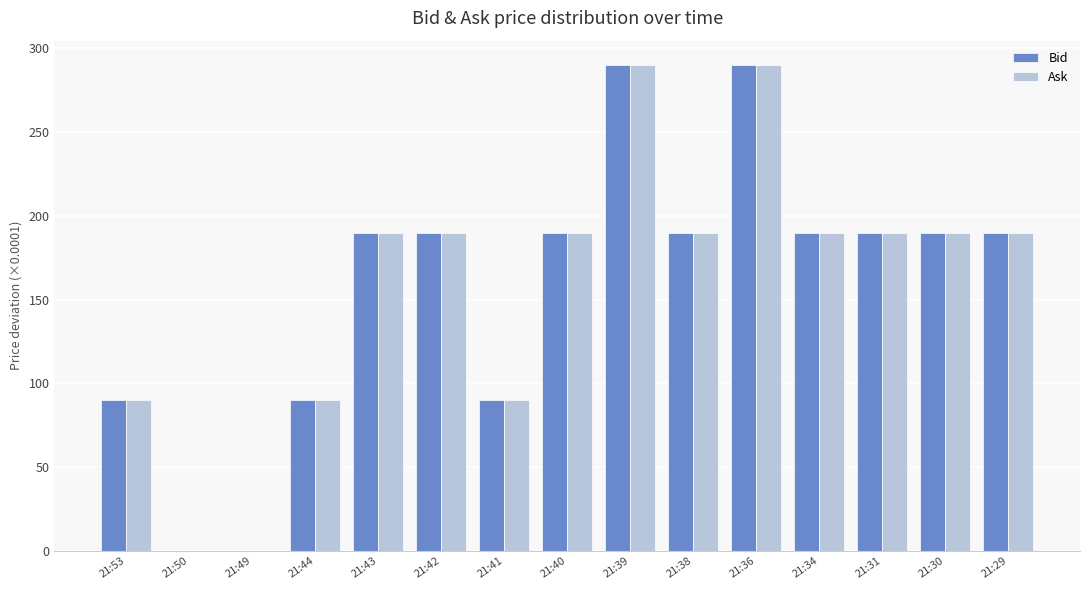

Does the chart contain stacked bars?

No